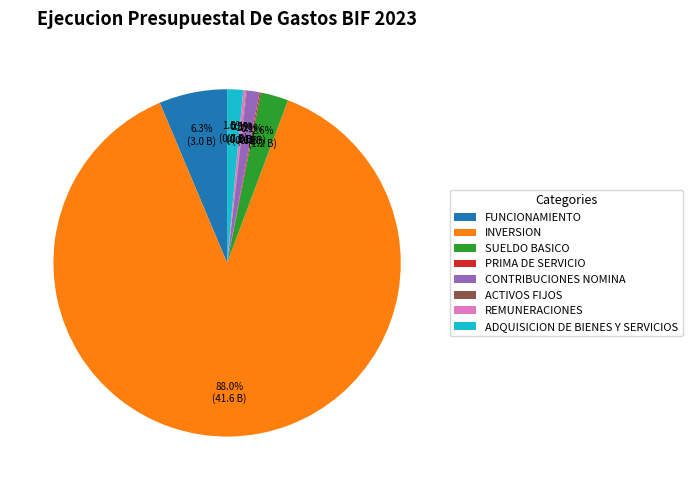

Which has a higher value, CONTRIBUCIONES NOMINA or FUNCIONAMIENTO?

FUNCIONAMIENTO